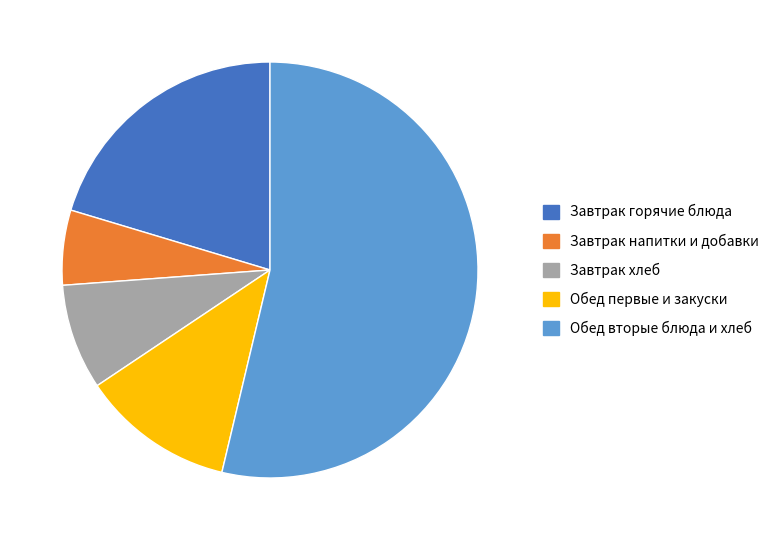

Is there a majority slice in this chart?

Yes